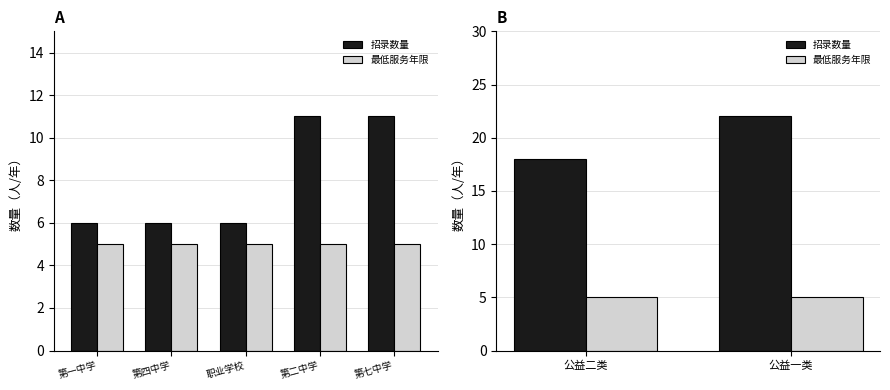

What is the average value of the 招录数量 series?

20